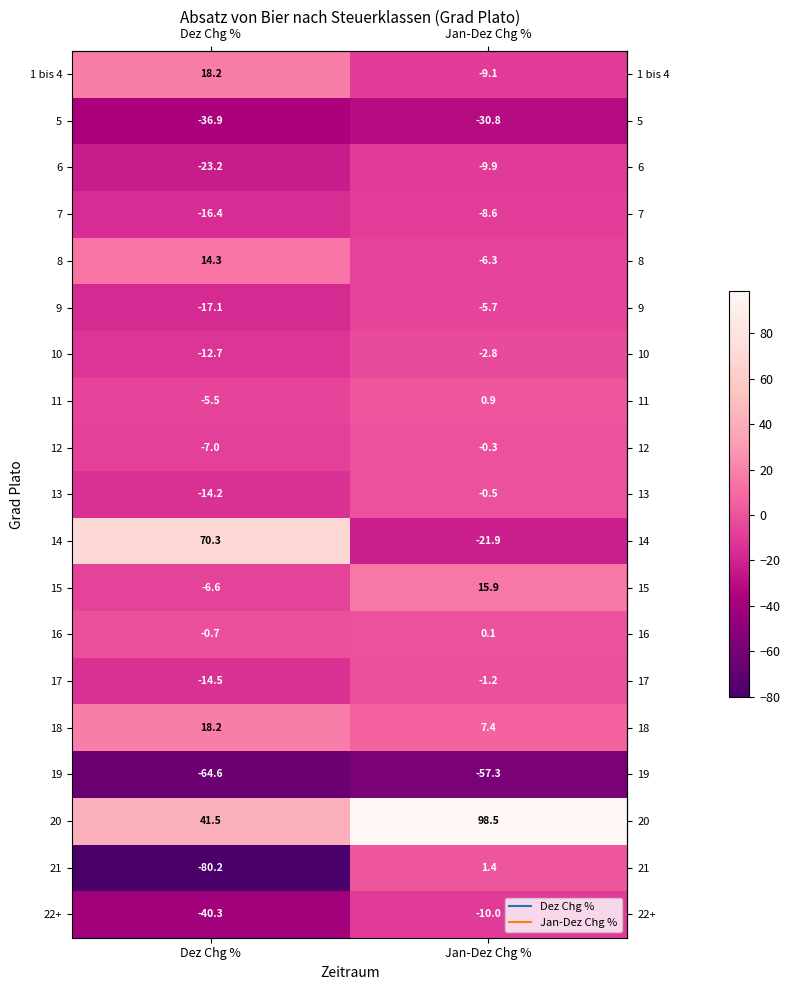

The 21 series shows 2.2 at Jan-Dez Chg %. True or false?

False